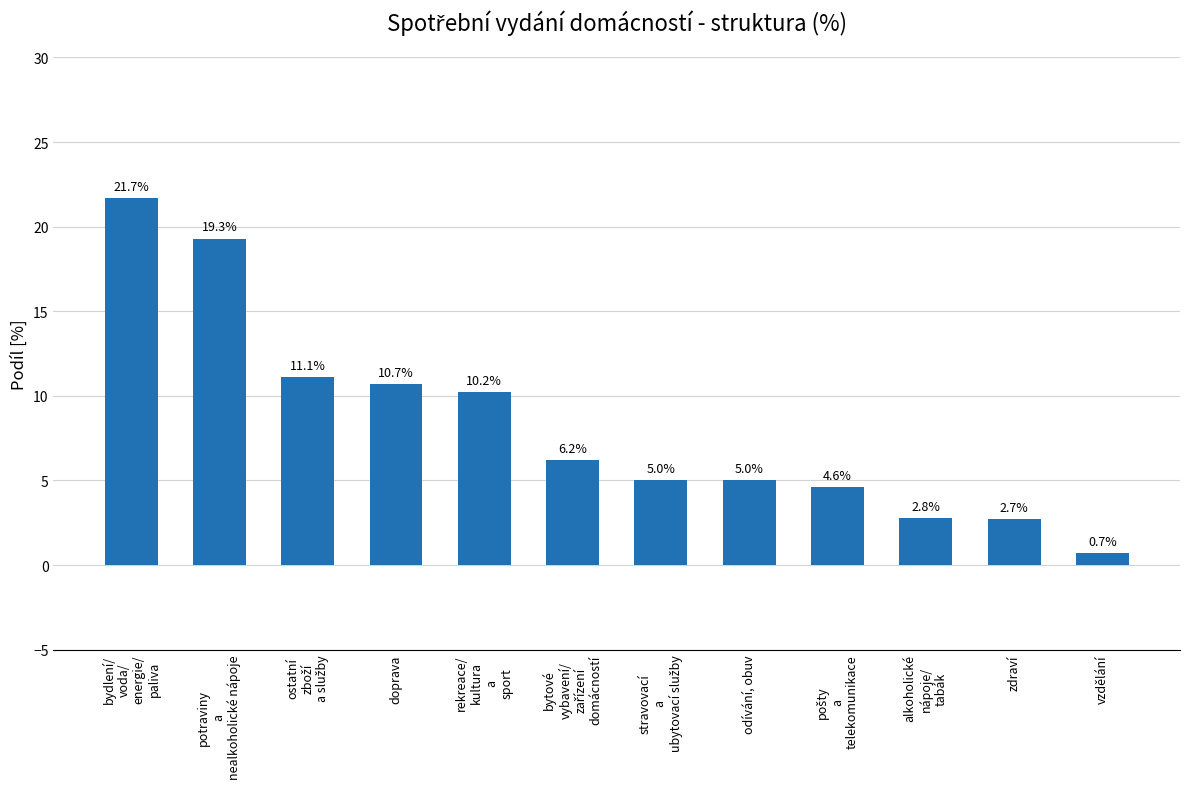

What is the difference between the maximum and second lowest values?

19.0